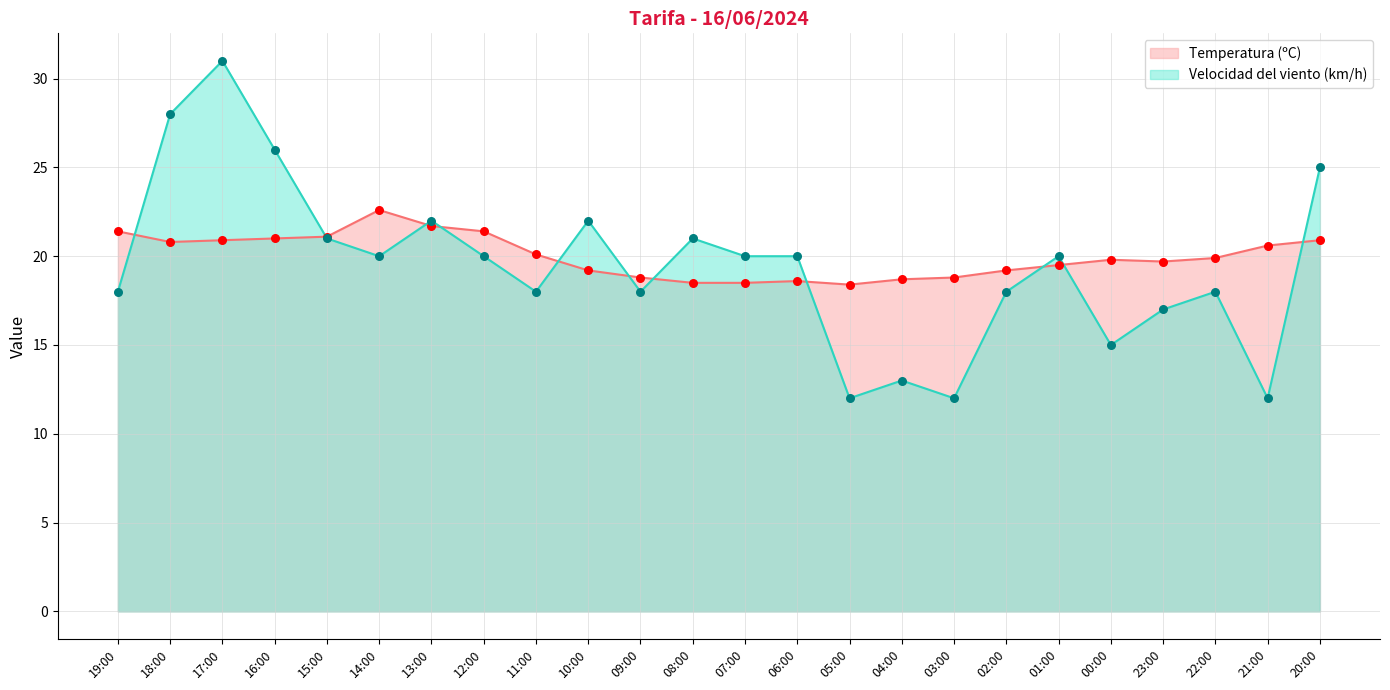

Is the value of Velocidad del viento (km/h) at 09:00 greater than the value of Temperatura (ºC) at 22:00?

No